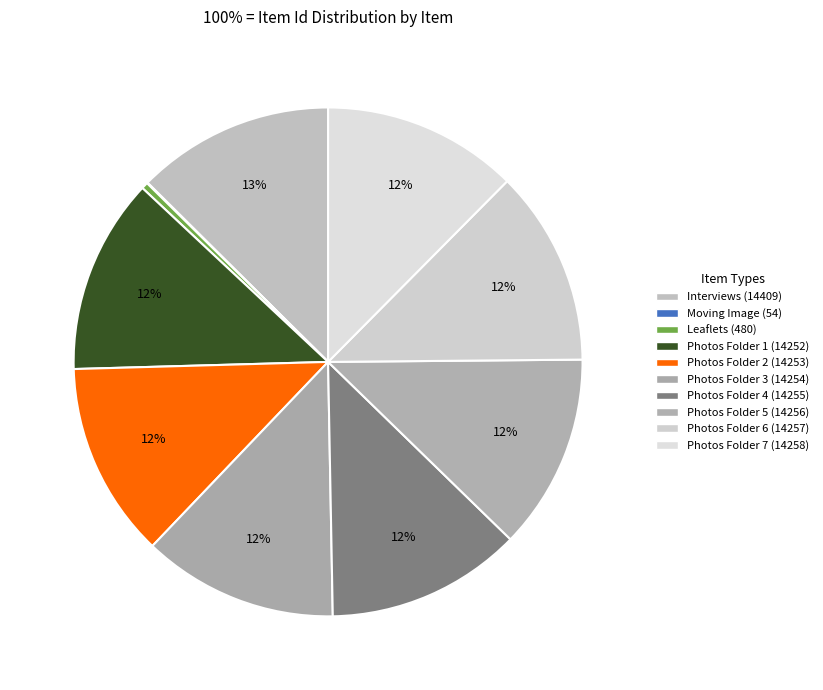

How many slices are in this pie chart?

10